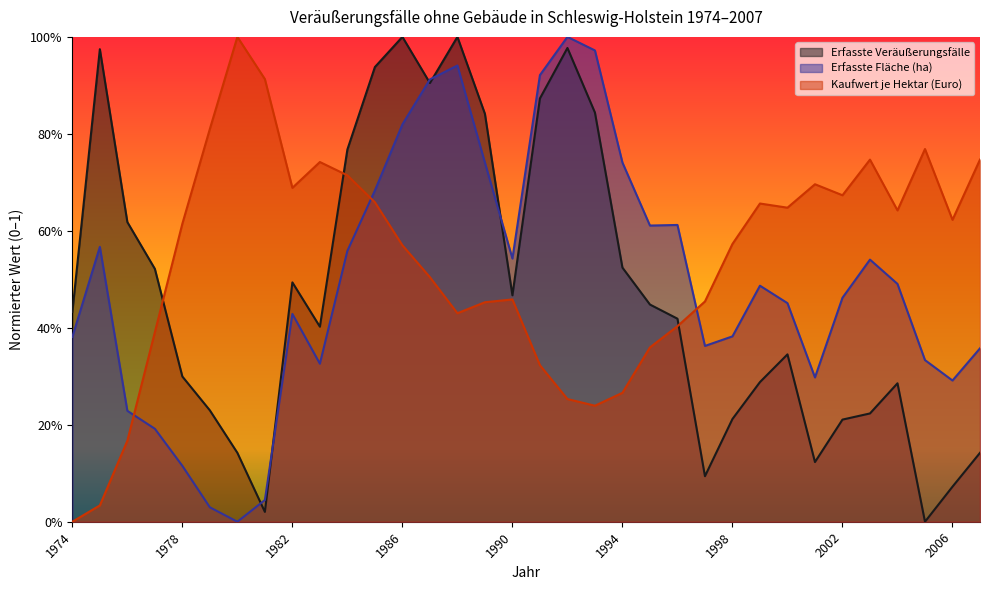

What are all the series names shown in the legend?

Erfasste Veräußerungsfälle, Erfasste Fläche (ha), Kaufwert je Hektar (Euro)